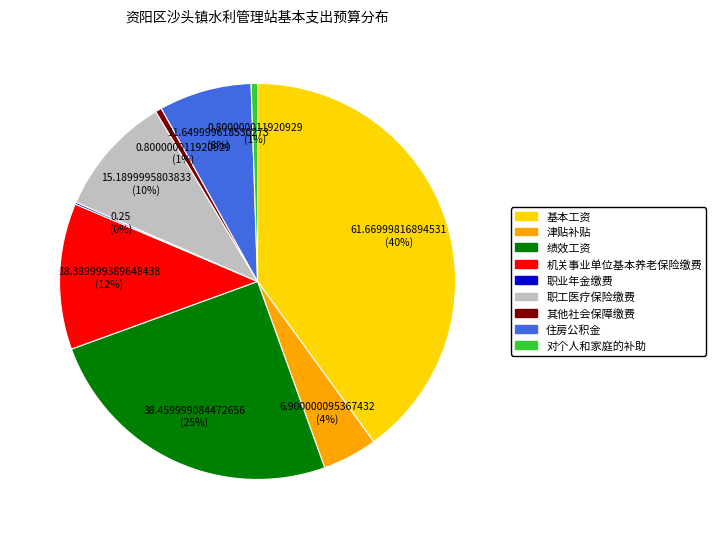

To the nearest percent, what is the average slice percentage?

11%